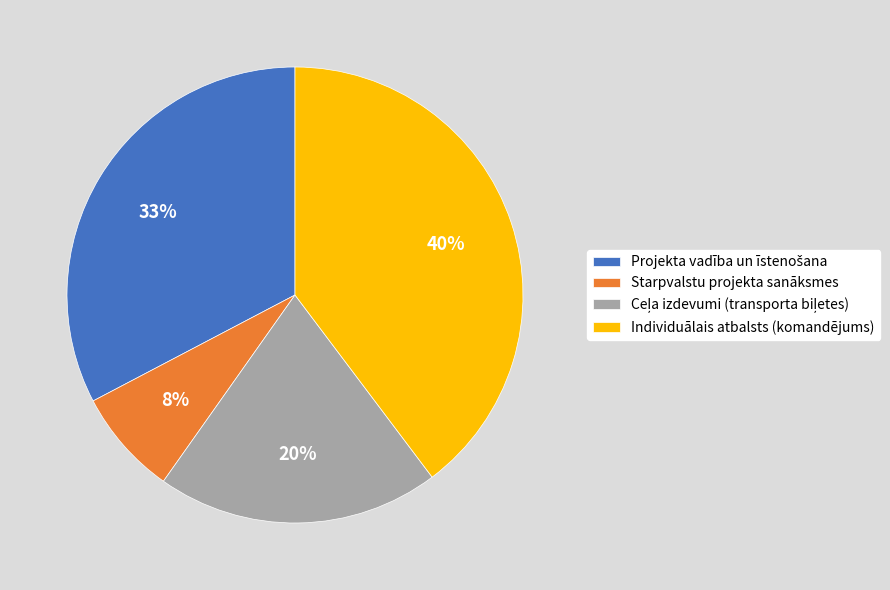

True or false: Starpvalstu projekta sanāksmes accounts for 8% of the total.

True